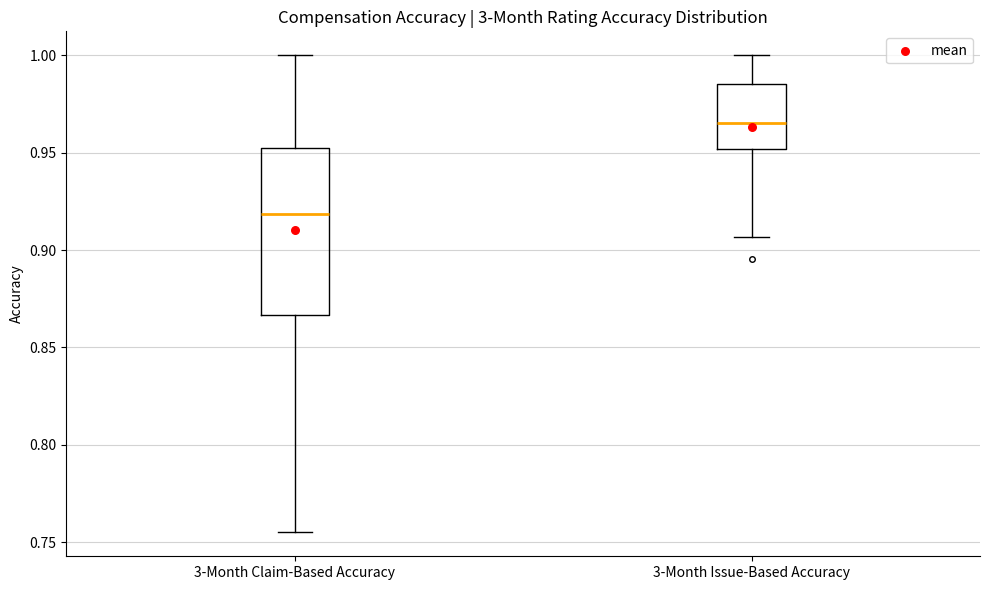

Reading left to right, read every box against the y-axis: the position of its median line, the range the box covers, and the ends of its whiskers. The values are not printed on the chart, so give them approximately, as read against the axis.

3-Month Claim-Based Accuracy: median 0.920, box 0.865 to 0.950, whiskers 0.755 to 1.000
3-Month Issue-Based Accuracy: median 0.965, box 0.950 to 0.985, whiskers 0.905 to 1.000